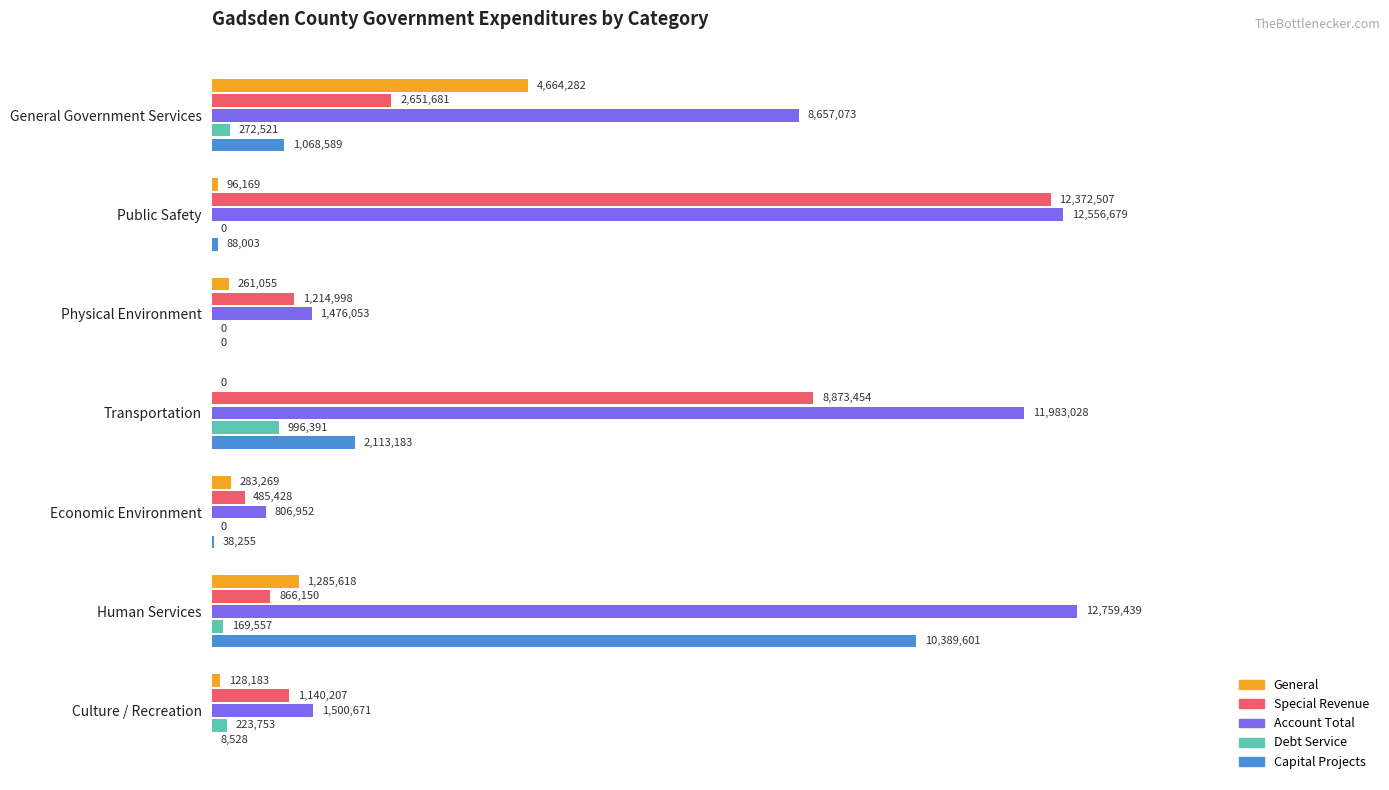

Rank the categories by Account Total value from highest to lowest.

5, 1, 3, 0, 6, 2, 4